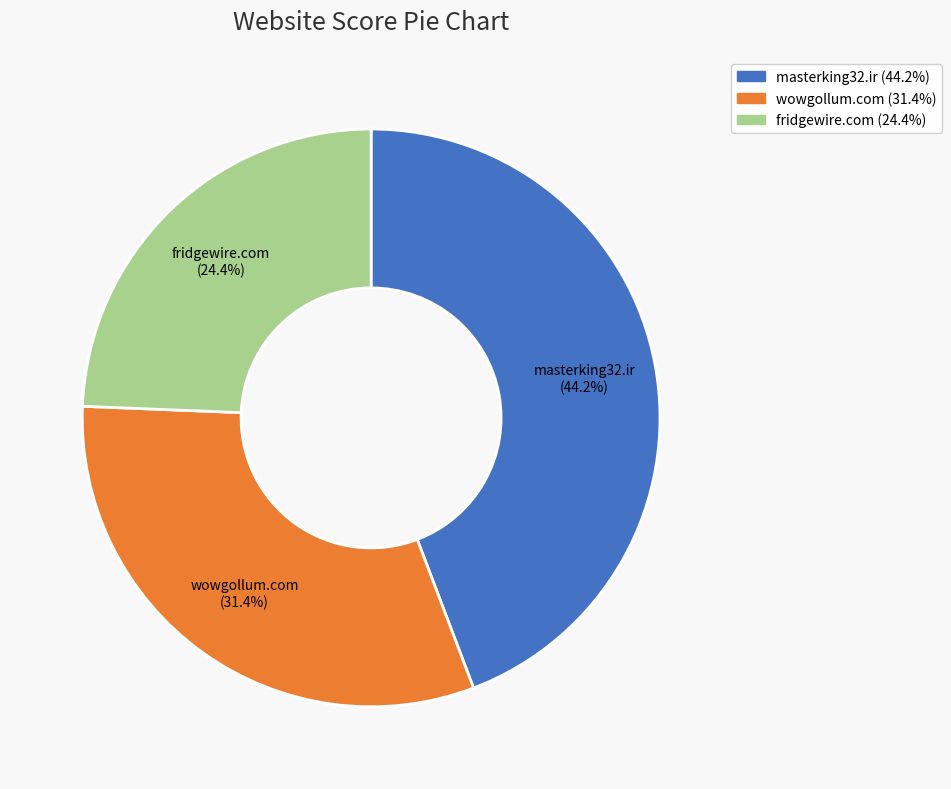

What is the largest slice in the pie chart?

masterking32.ir